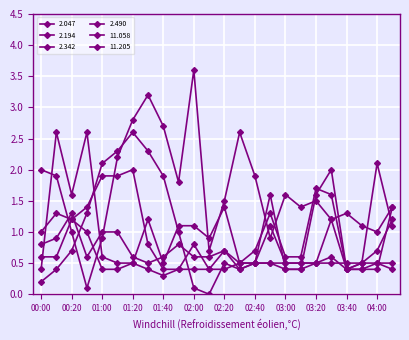

At which category does 2.342 reach its first local valley?

00:30